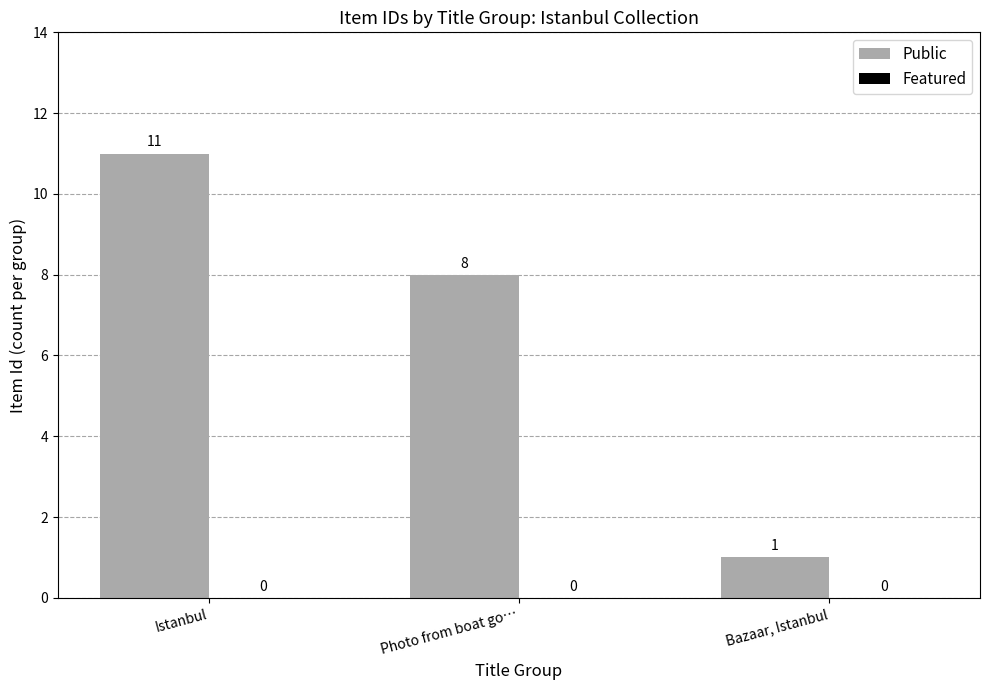

What is the maximum value shown in the chart?

11